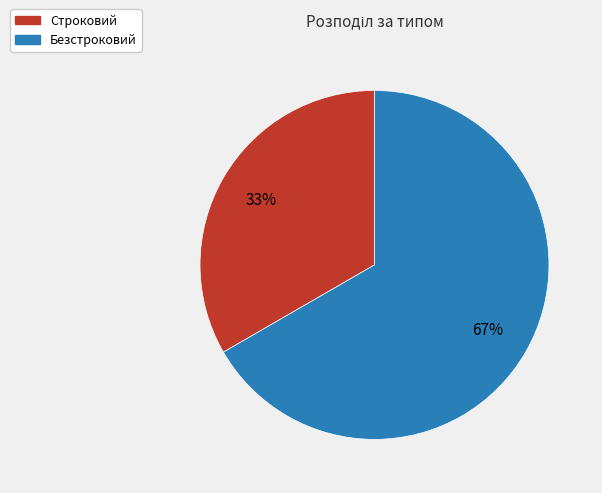

Approximately how many times larger is the value at Строковий compared to Безстроковий?

0.5